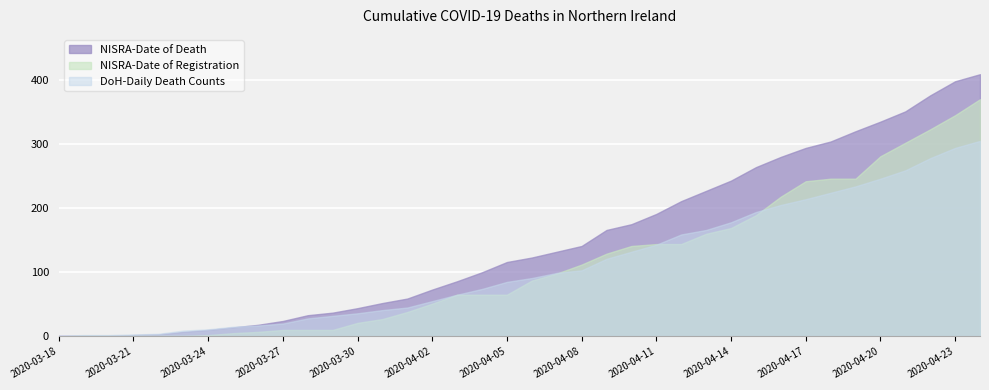

The NISRA-Date of Death series shows 116 at 2020-04-05. True or false?

True